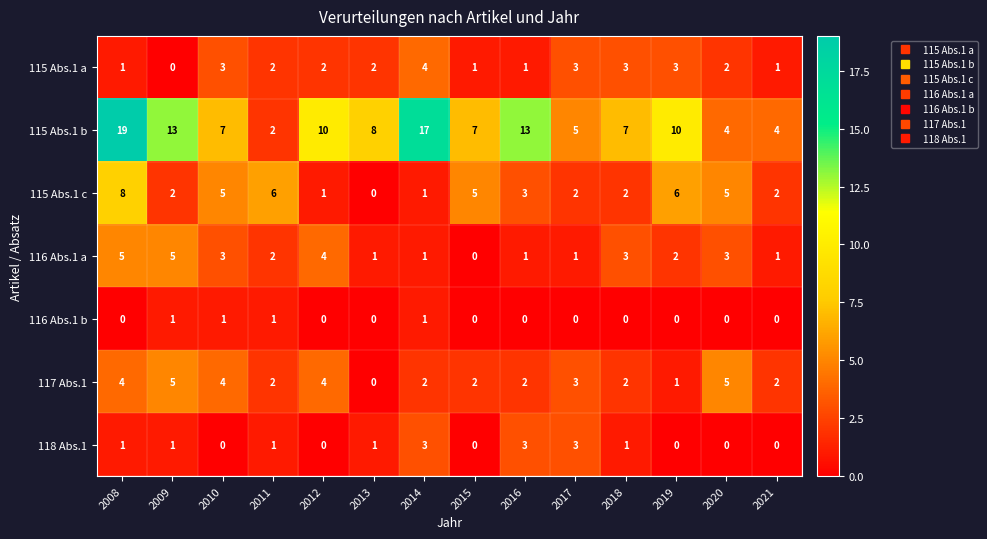

Where does the 116 Abs.1 a series first go above 2?

2008